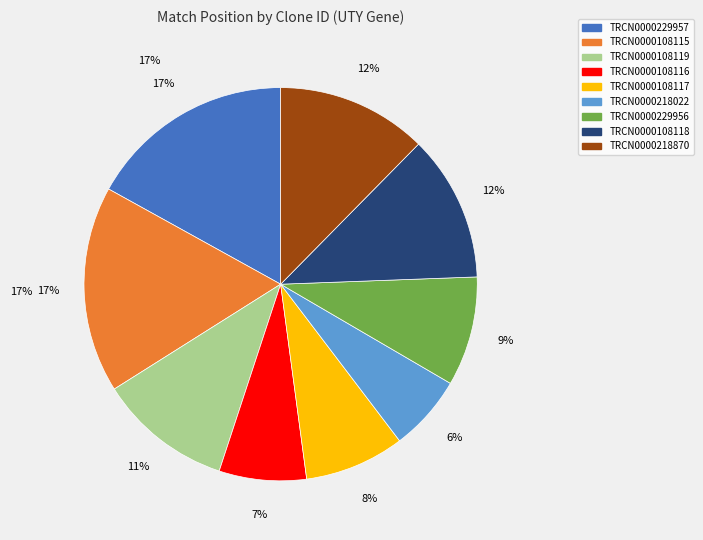

Is TRCN0000108117 the majority of the pie?

No